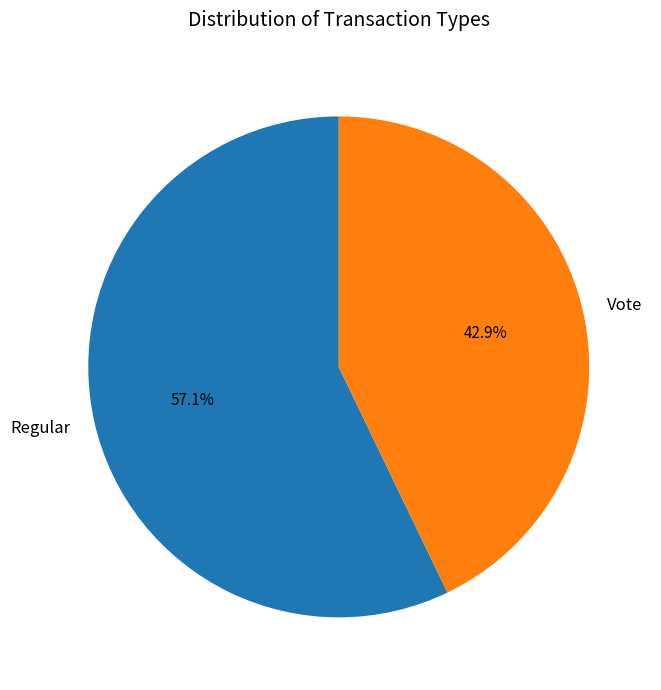

Rank the categories by value from highest to lowest.

Regular, Vote